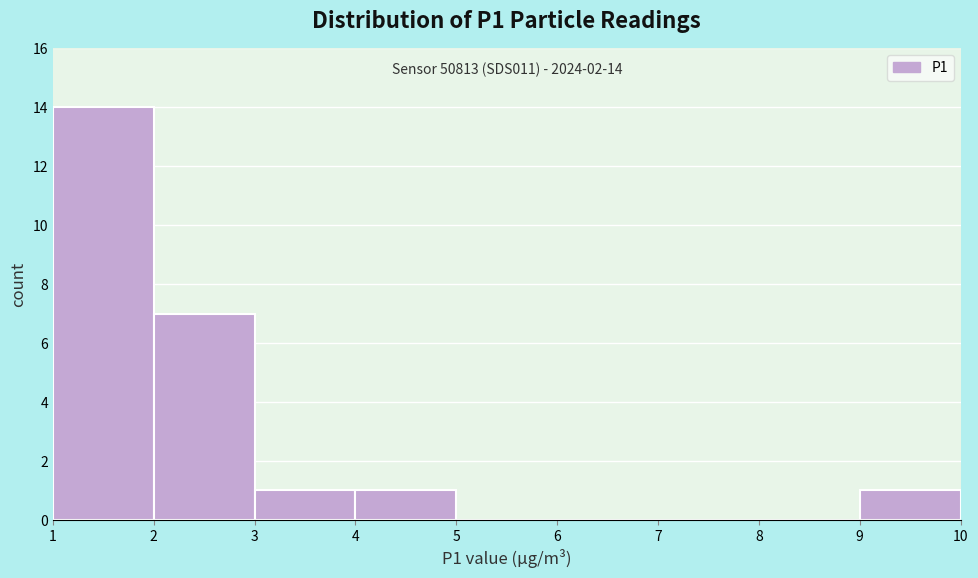

Over which range of the x-axis is the bar tallest?

1 to 2